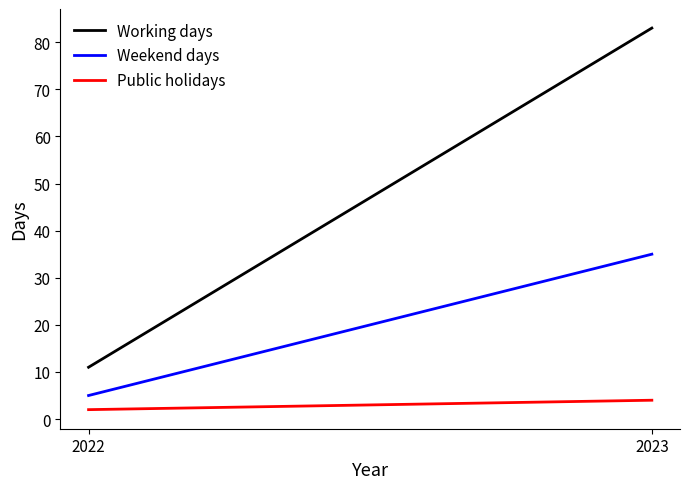

Count the number of data series in this chart.

3